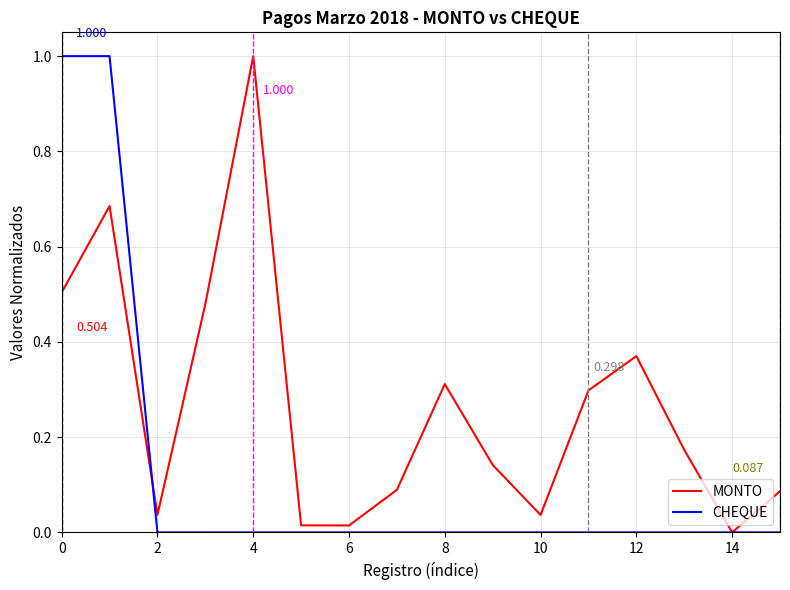

In CHEQUE, how many points are higher than both neighbors (excluding endpoints)?

1